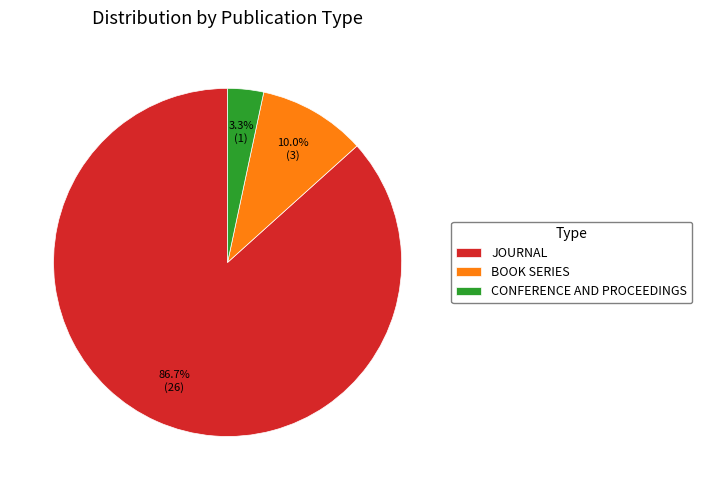

What is the largest slice in the pie chart?

JOURNAL